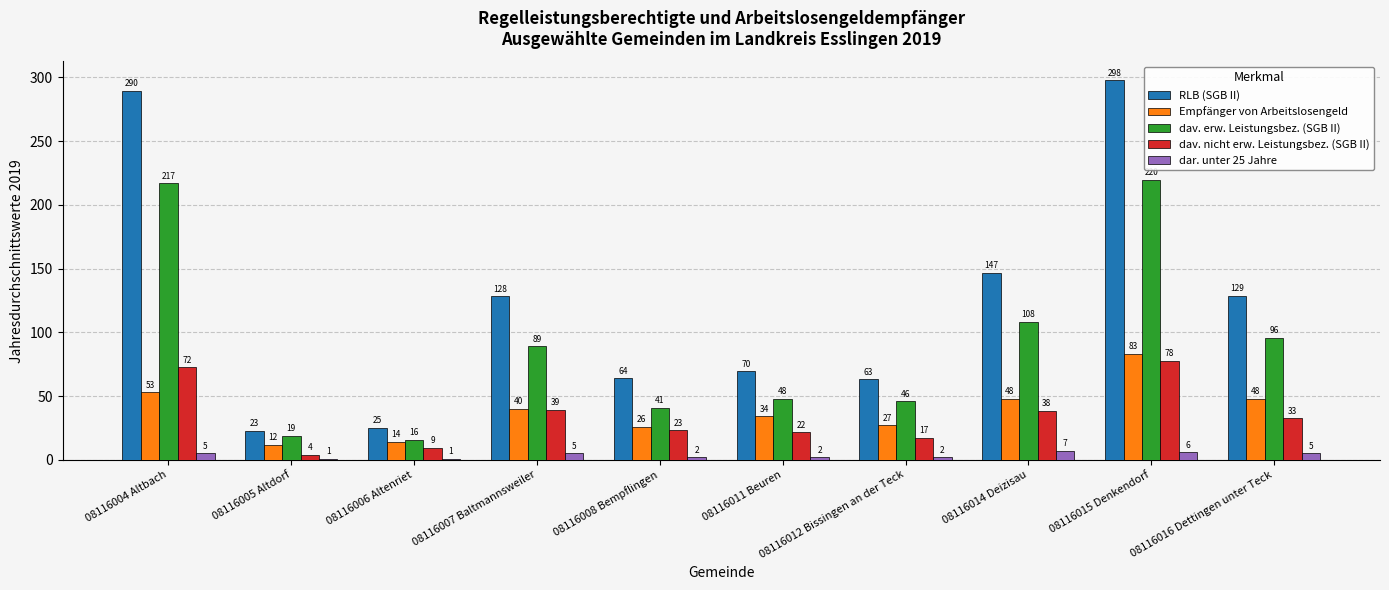

What is the label of the 2nd bar from the right?

08116015 Denkendorf